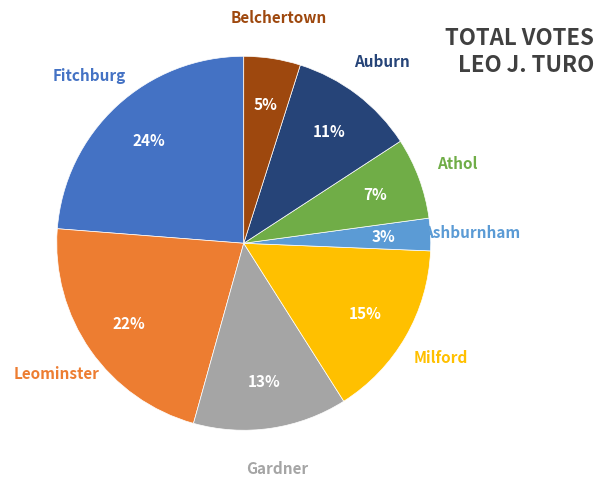

To the nearest percent, what is the difference between the largest and smallest slice percentages?

21%